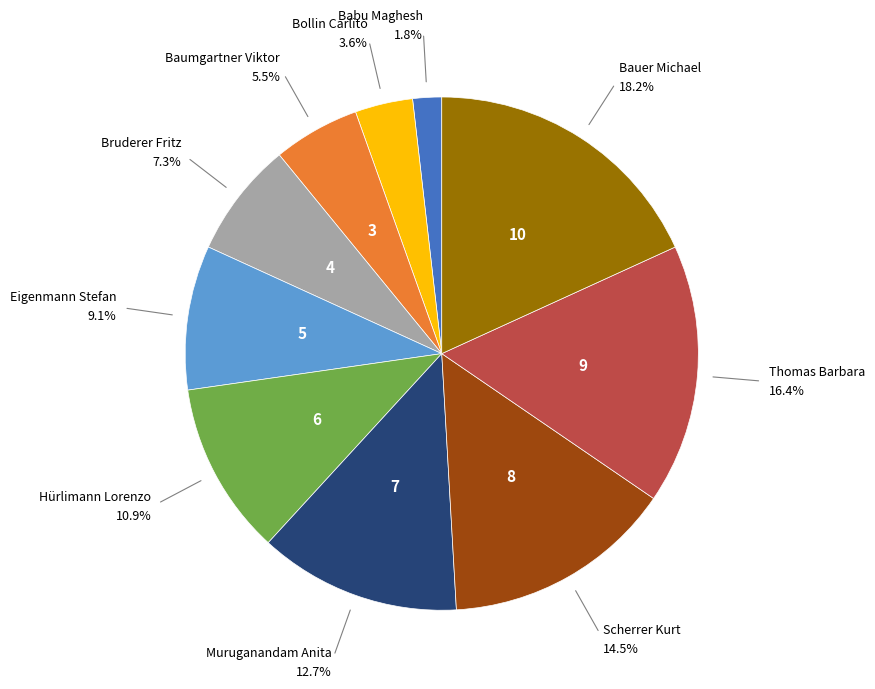

What percentage is the Babu Maghesh slice, to the nearest percent?

2%